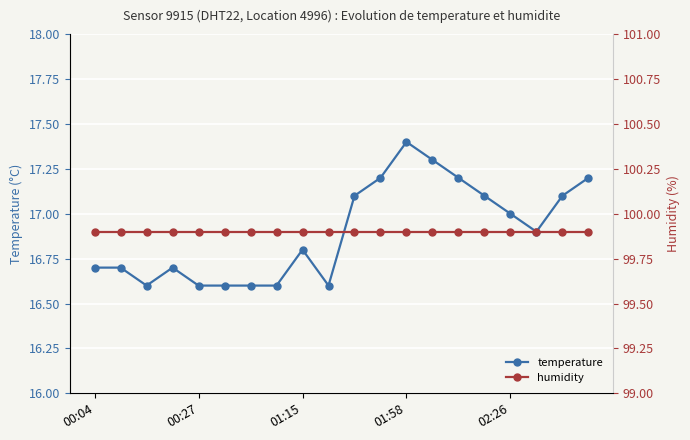

How many lines are shown in the chart?

2